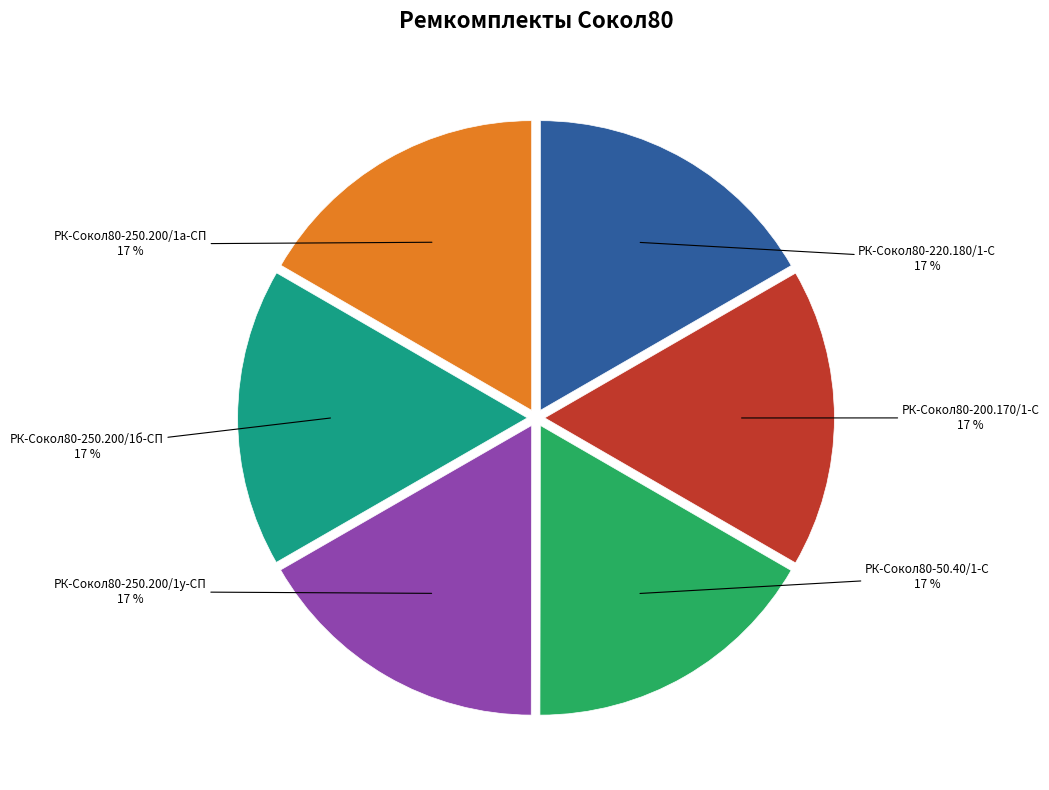

Is there any slice that represents more than half of the pie?

No